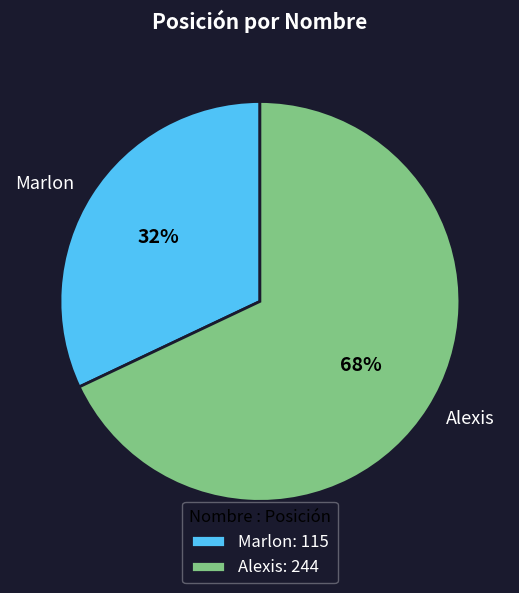

To the nearest percent, what is the average slice percentage?

50%